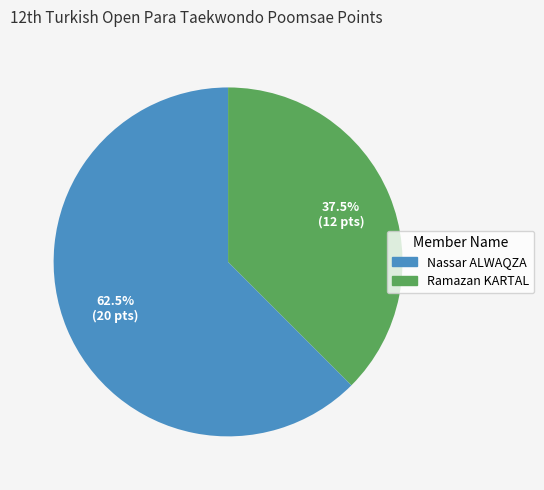

Count the number of slices in the pie.

2